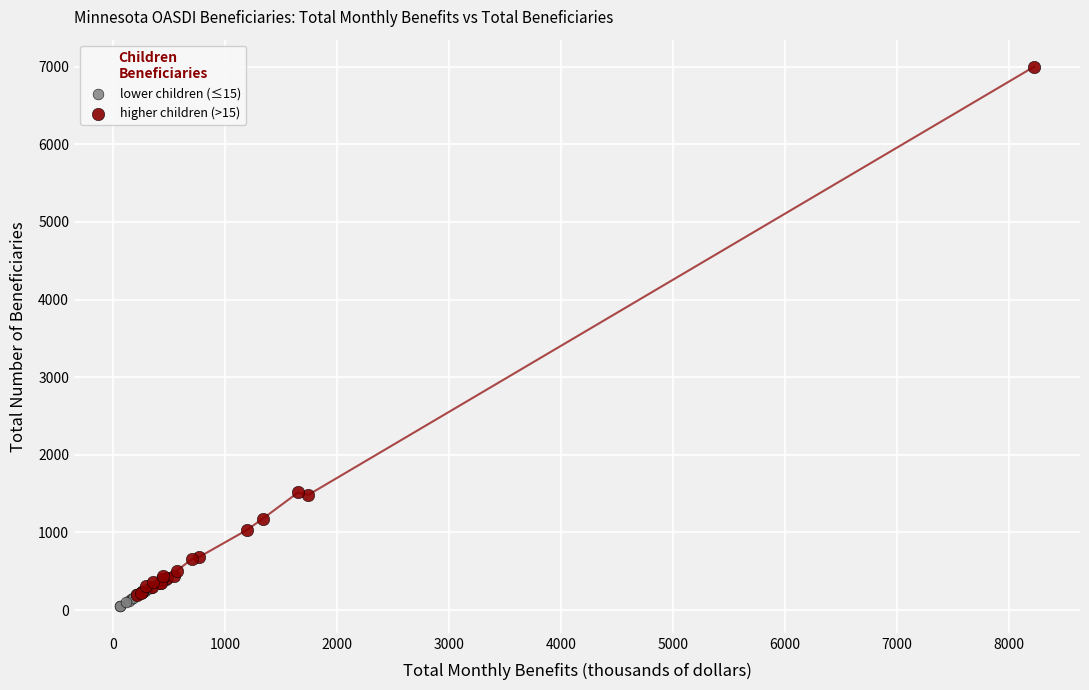

Which series reaches the maximum Y coordinate?

higher children (>15)